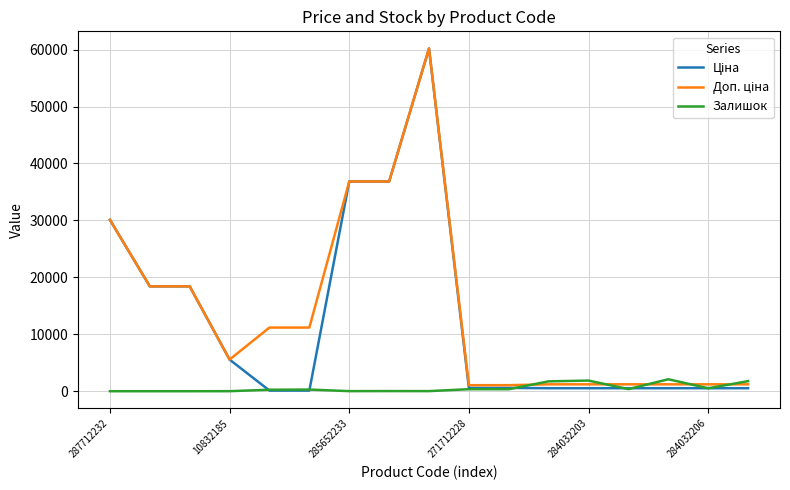

Which series has the widest spread of values?

Ціна